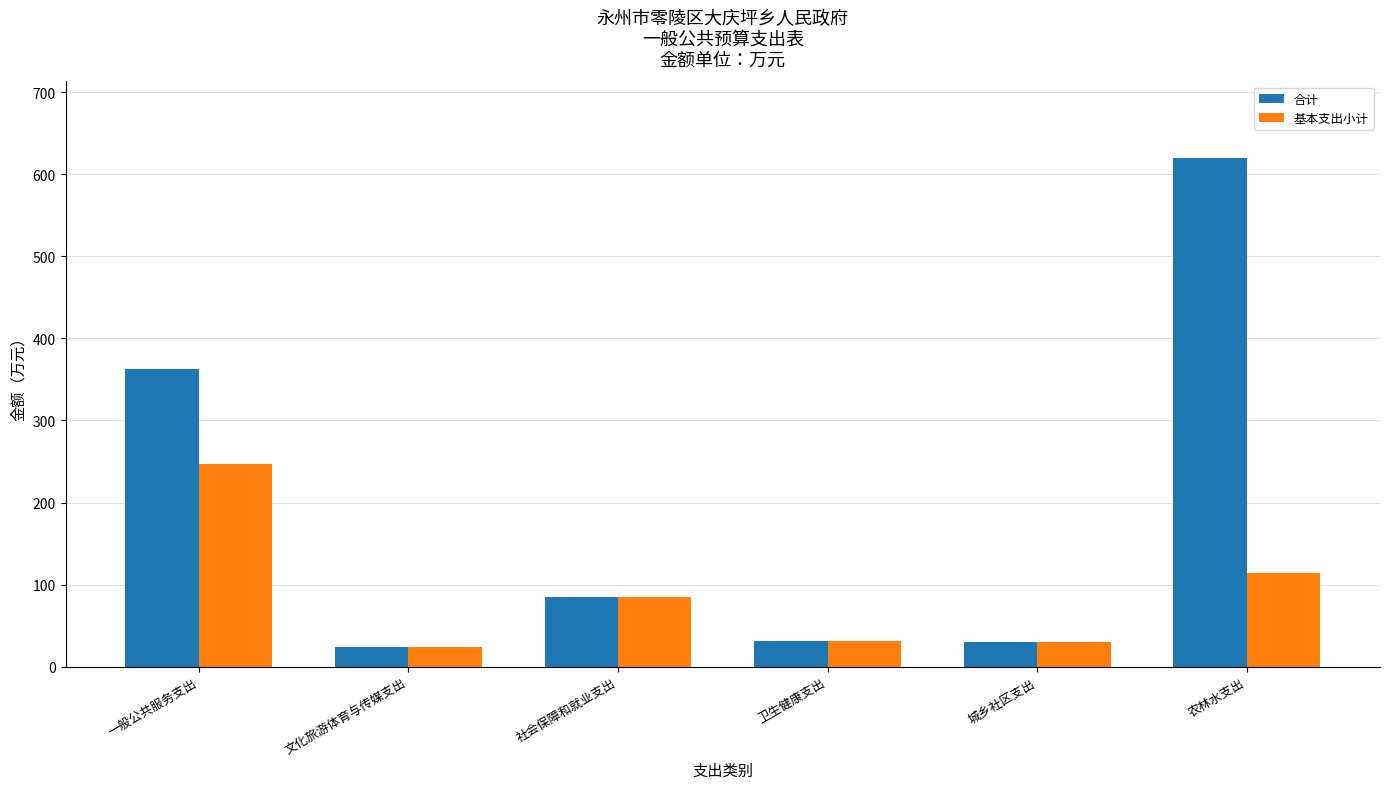

Are the bars horizontal?

No